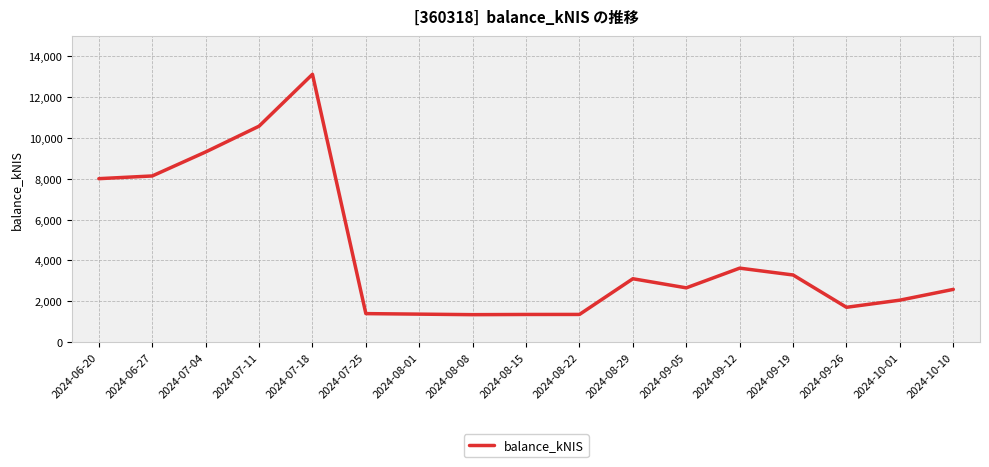

What is the change in value from 2024-08-22 to 2024-09-12?

+2268.4